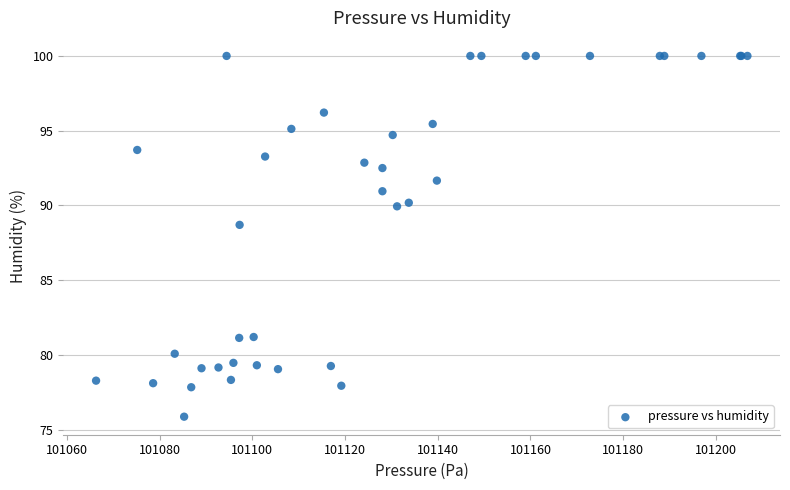

What Y value in the scatter plot is closest to 87?

88.7